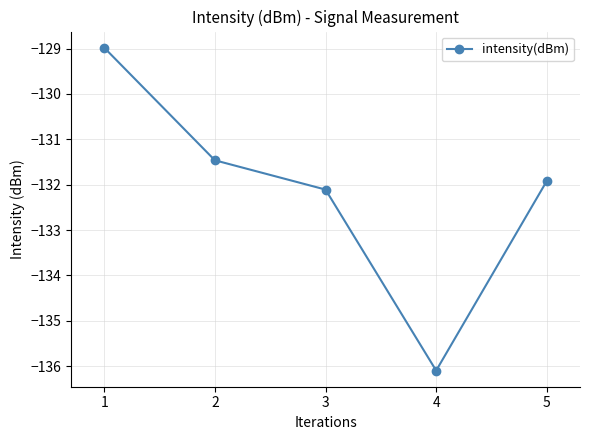

True or false: there are more than 2 points higher than both neighbors.

False